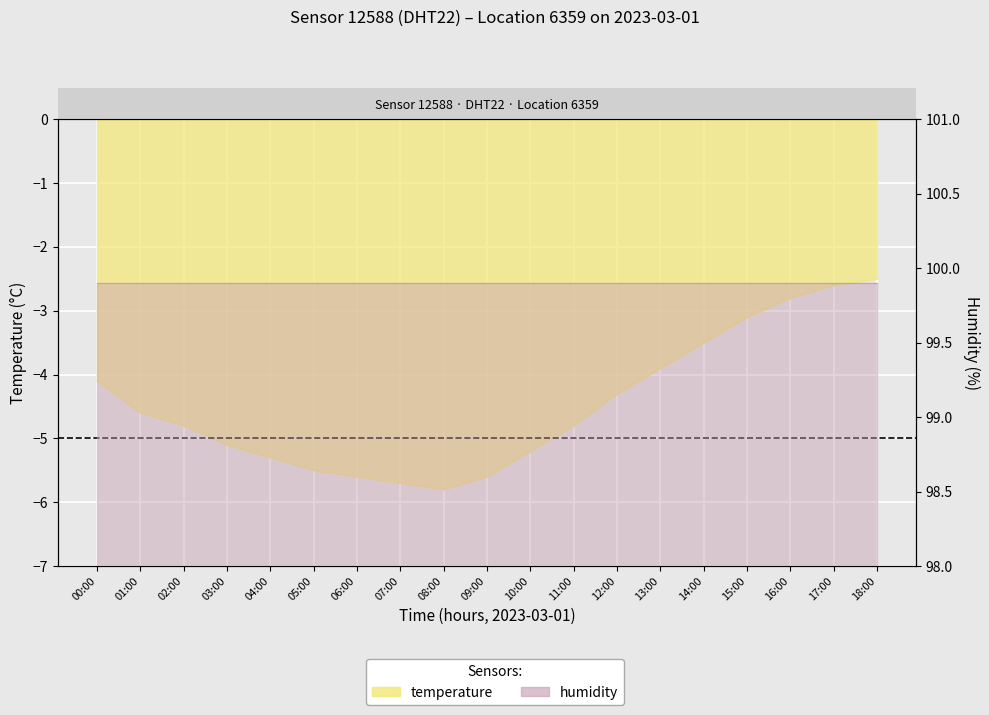

Which has a higher value, 13:00 or 03:00?

13:00